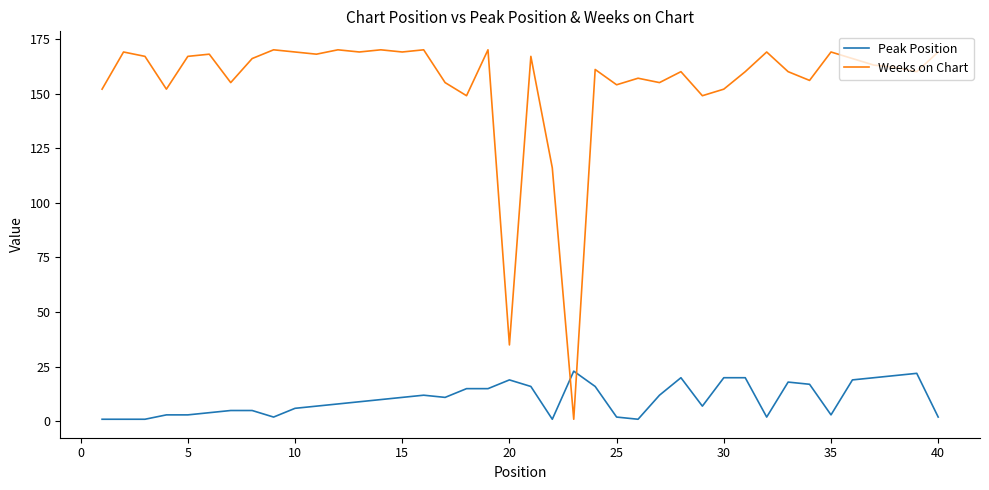

Rank the series by their maximum value, from highest to lowest.

Weeks on Chart, Peak Position